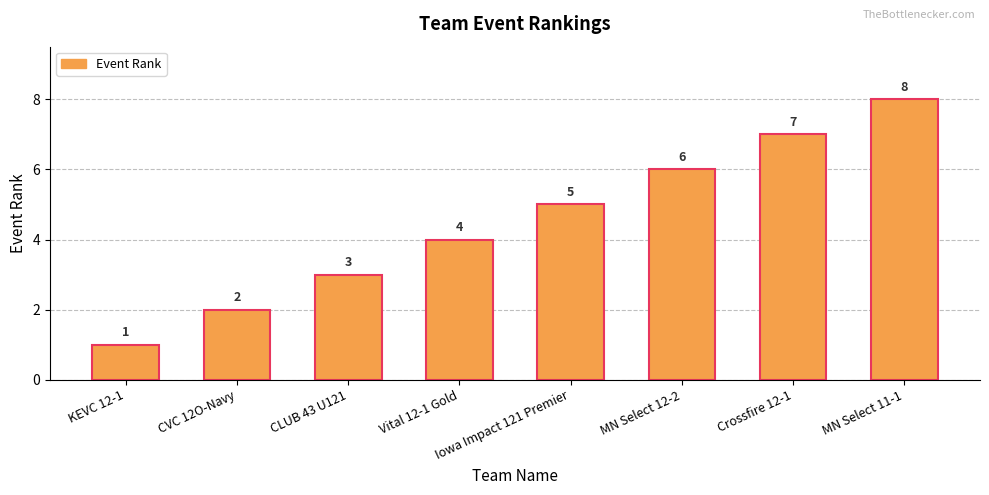

How many values are between 3 and 7?

5